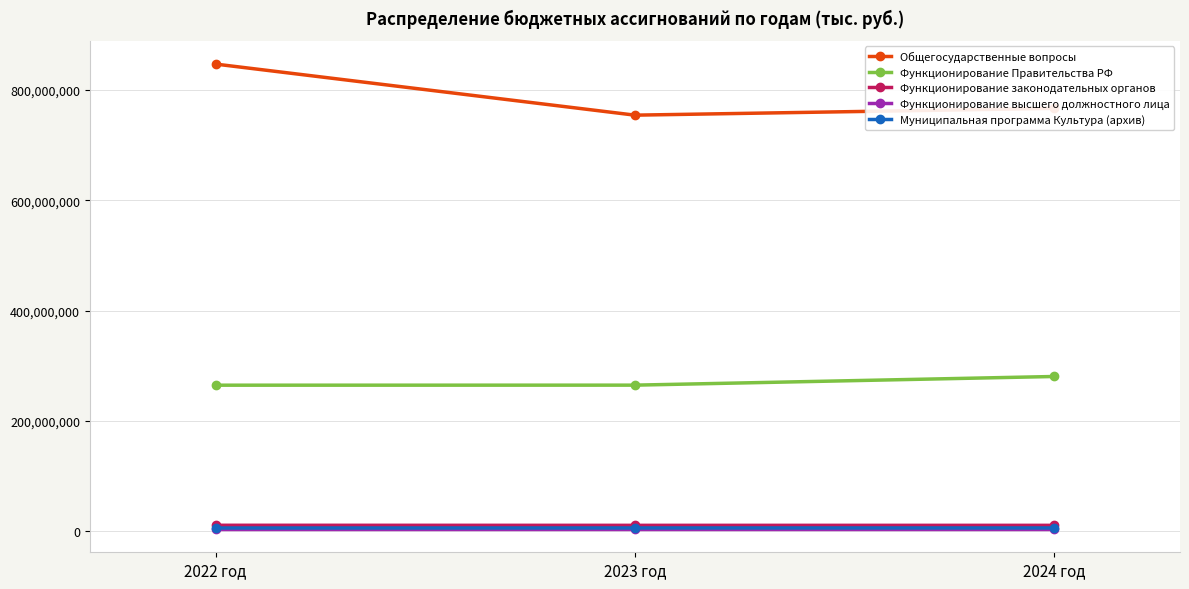

At which category does the chart reach its peak across all series?

2022 год